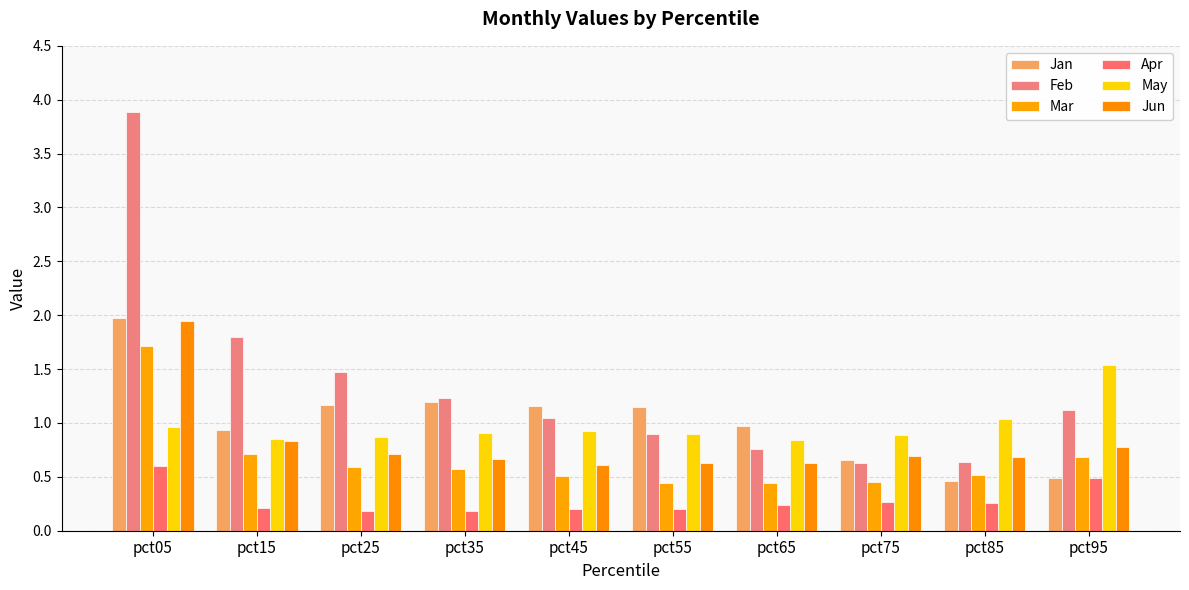

Reading left to right, extract all data points from this chart.

Jan: pct05=2.0	pct15=0.9	pct25=1.2	pct35=1.2	pct45=1.2	pct55=1.1	pct65=1.0	pct75=0.7	pct85=0.5	pct95=0.5
Feb: pct05=3.9	pct15=1.8	pct25=1.5	pct35=1.2	pct45=1.0	pct55=0.9	pct65=0.8	pct75=0.6	pct85=0.6	pct95=1.1
Mar: pct05=1.7	pct15=0.7	pct25=0.6	pct35=0.6	pct45=0.5	pct55=0.4	pct65=0.4	pct75=0.5	pct85=0.5	pct95=0.7
Apr: pct05=0.6	pct15=0.2	pct25=0.2	pct35=0.2	pct45=0.2	pct55=0.2	pct65=0.2	pct75=0.3	pct85=0.3	pct95=0.5
May: pct05=1.0	pct15=0.8	pct25=0.9	pct35=0.9	pct45=0.9	pct55=0.9	pct65=0.8	pct75=0.9	pct85=1.0	pct95=1.5
Jun: pct05=1.9	pct15=0.8	pct25=0.7	pct35=0.7	pct45=0.6	pct55=0.6	pct65=0.6	pct75=0.7	pct85=0.7	pct95=0.8